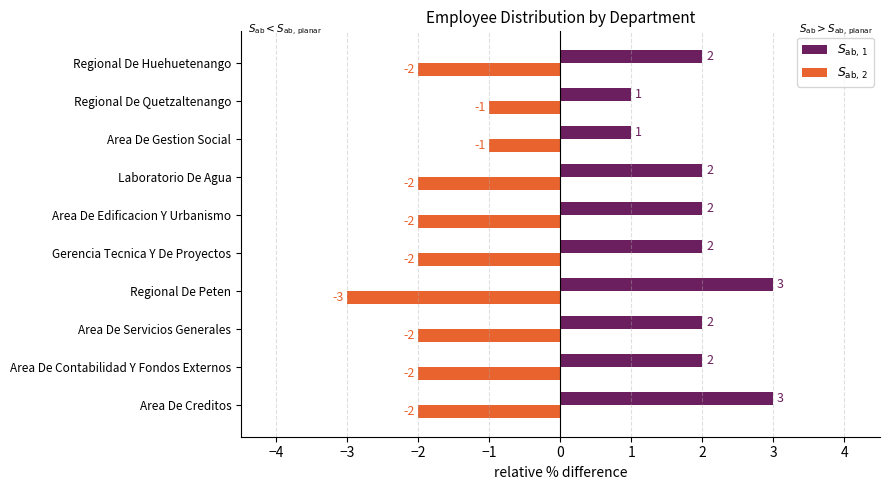

What is the difference between the highest and lowest values at Area De Servicios Generales?

4